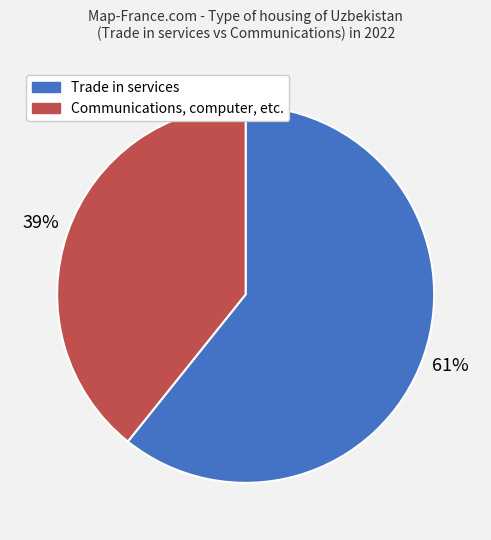

Is there any slice that represents more than half of the pie?

Yes